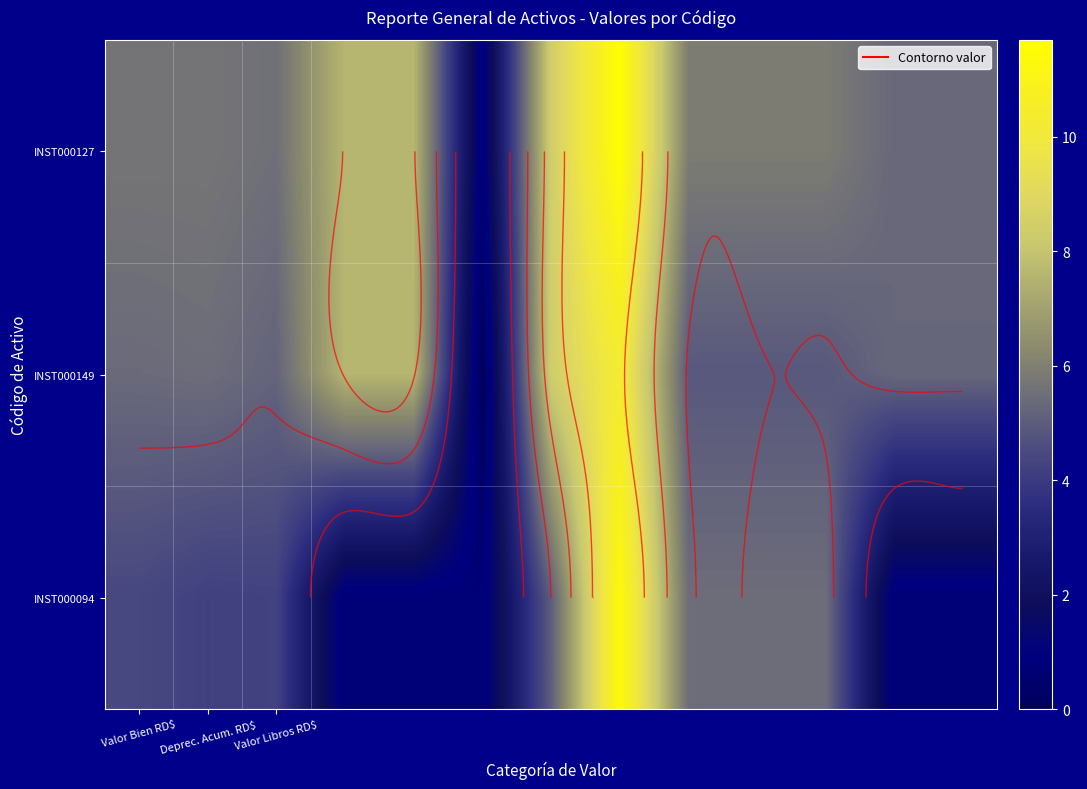

What is the maximum value for INST000127?

11.7